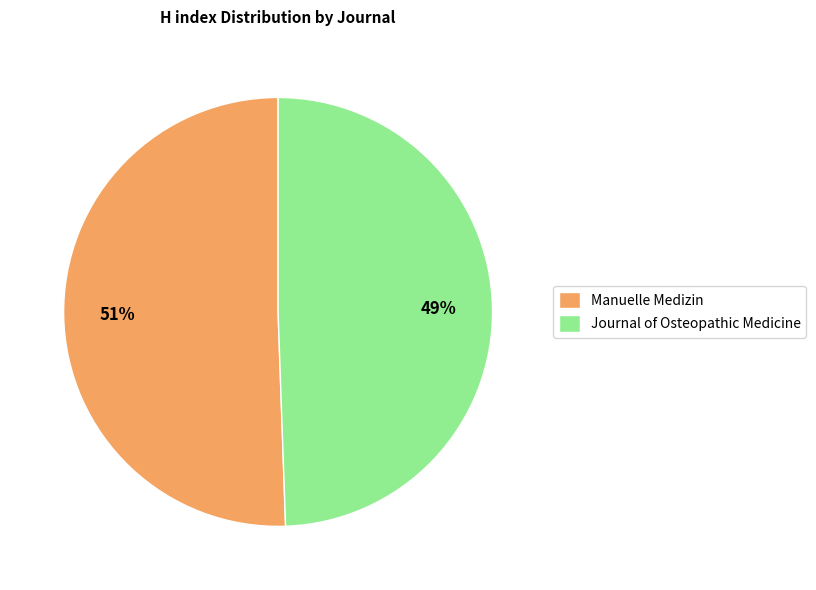

Rank the categories by value from lowest to highest.

Journal of Osteopathic Medicine, Manuelle Medizin